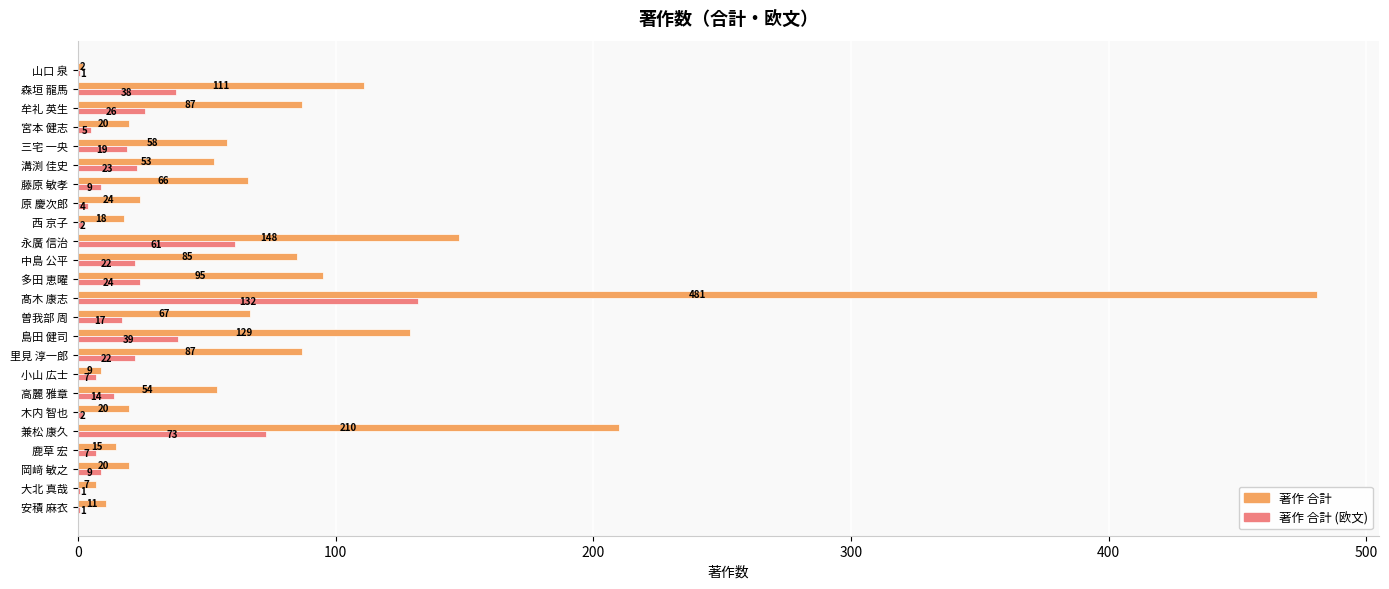

Which category has the highest value across all series?

髙木 康志